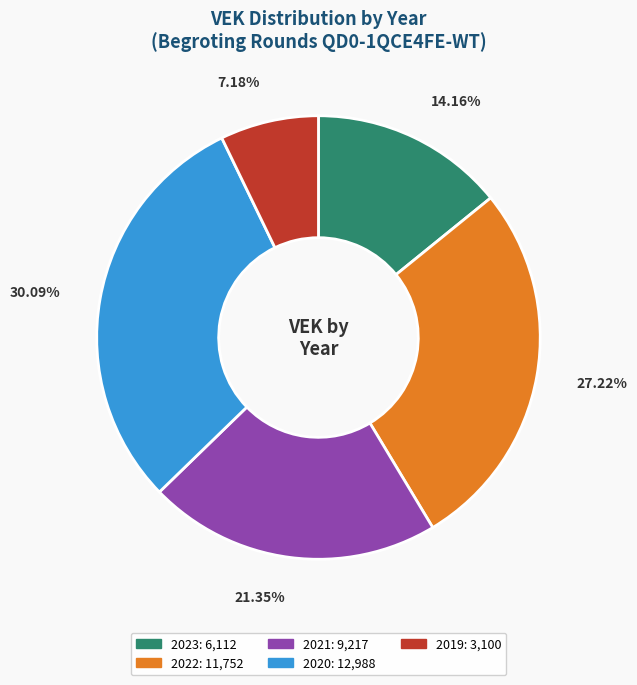

Is there any slice that represents more than half of the pie?

No